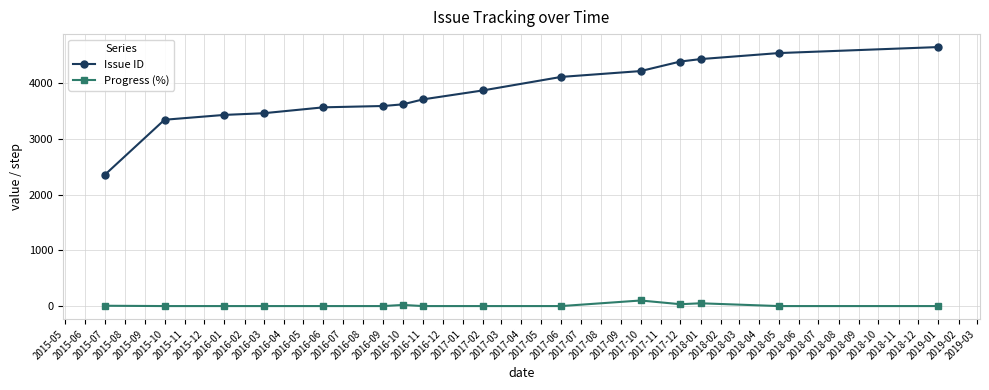

What is the difference between the maximum and minimum values in the Progress (%) series?

100.0